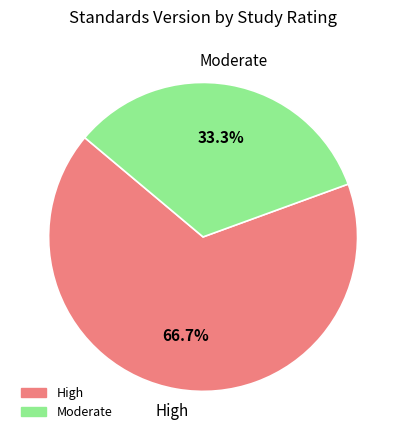

To the nearest percent, what is the average slice percentage?

50%